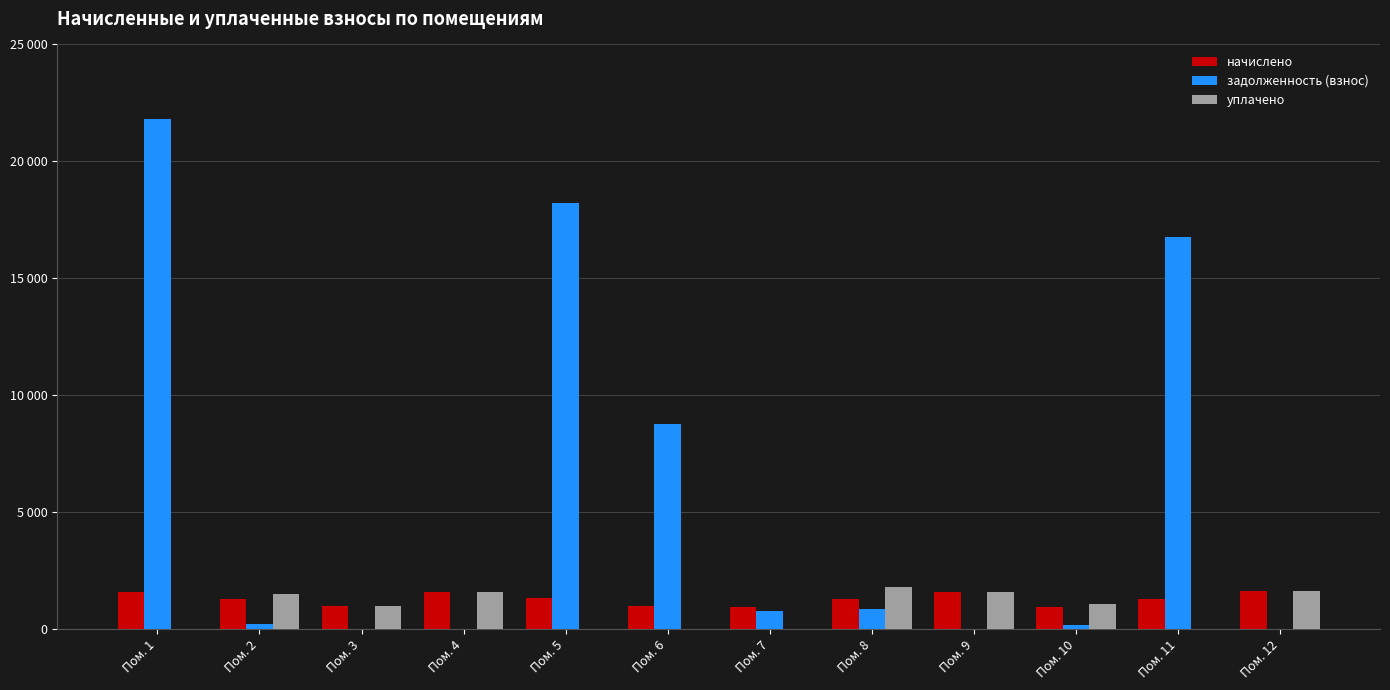

What are all the series names shown in the legend?

начислено, задолженность (взнос), уплачено